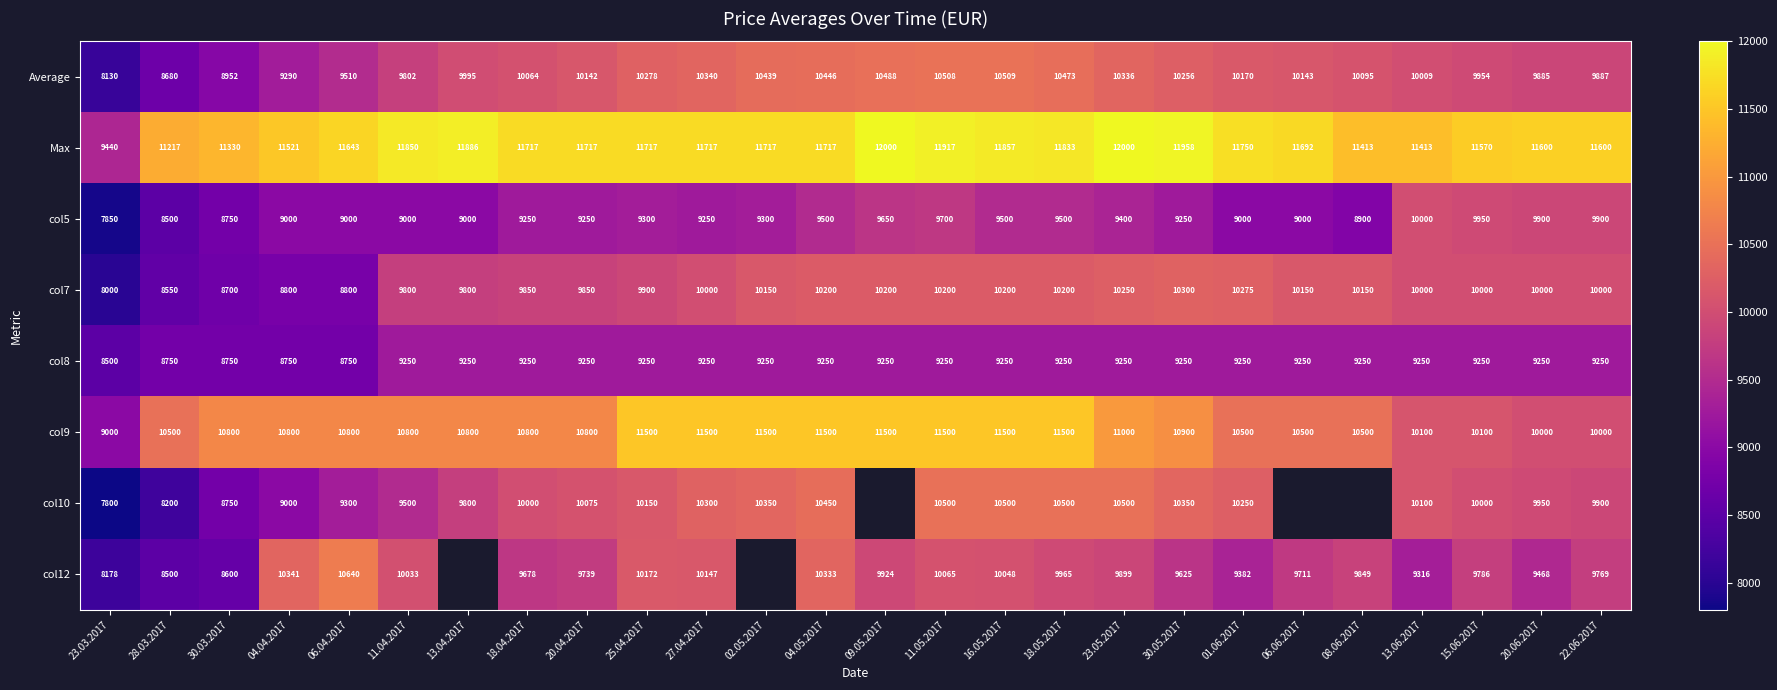

How many values in the Max series are below 11717?

11